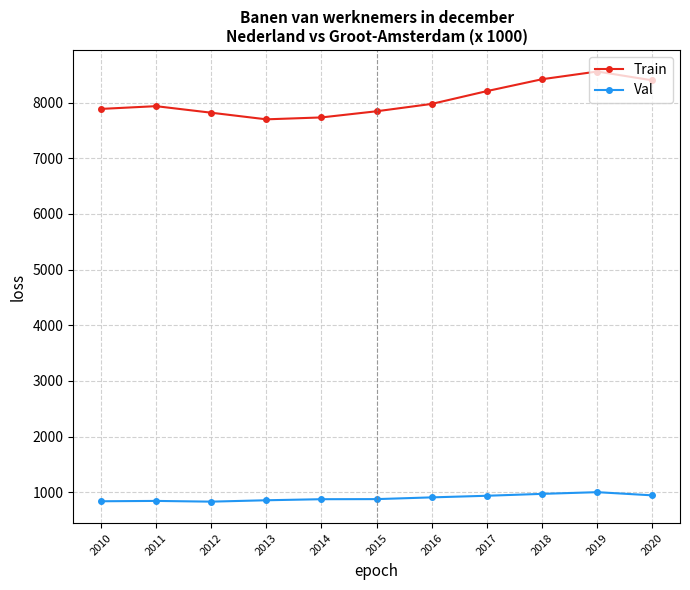

Does the chart have visible grid lines?

Yes